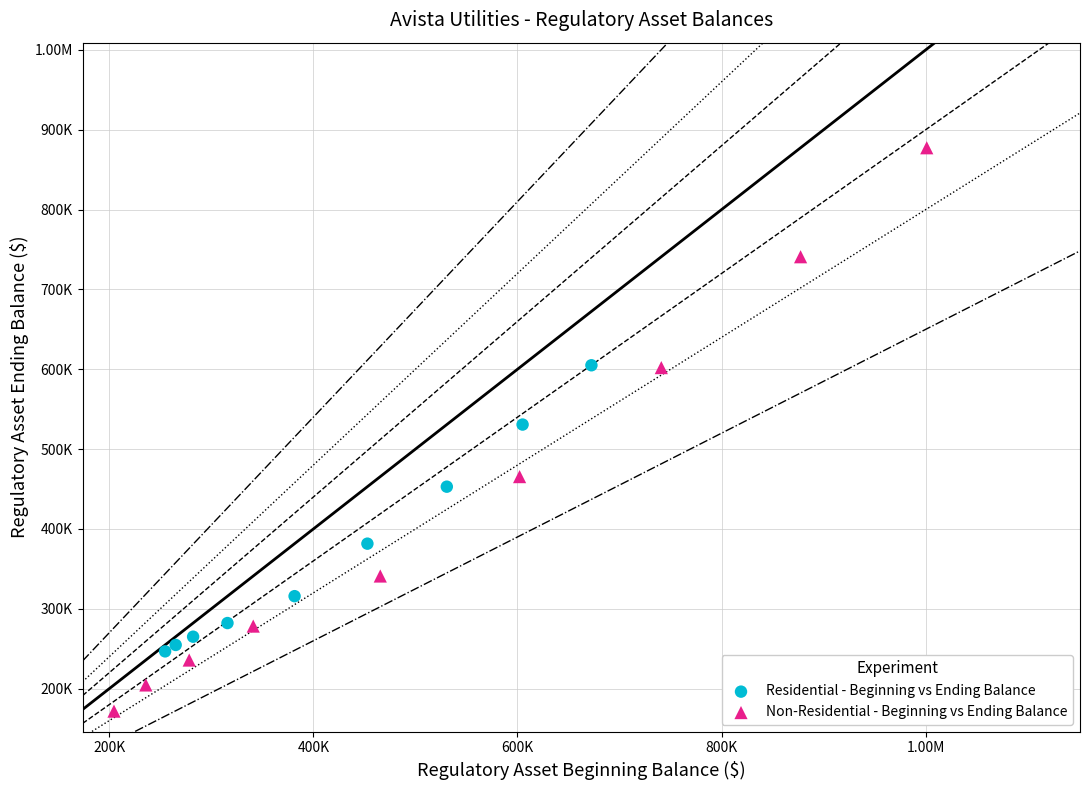

What are all the series names shown in the legend?

Residential - Beginning vs Ending Balance, Non-Residential - Beginning vs Ending Balance